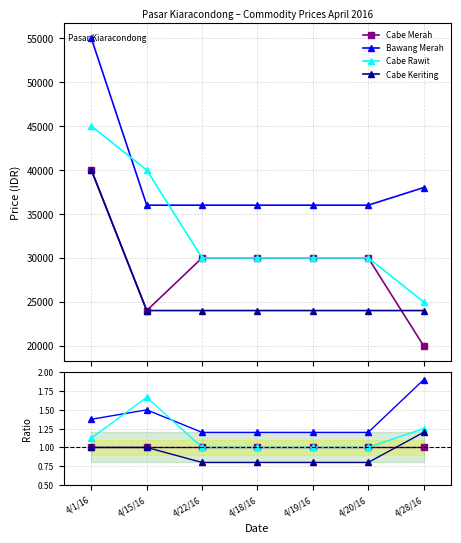

What is the approximate value of Cabe Merah at 4/1/16?

1.0